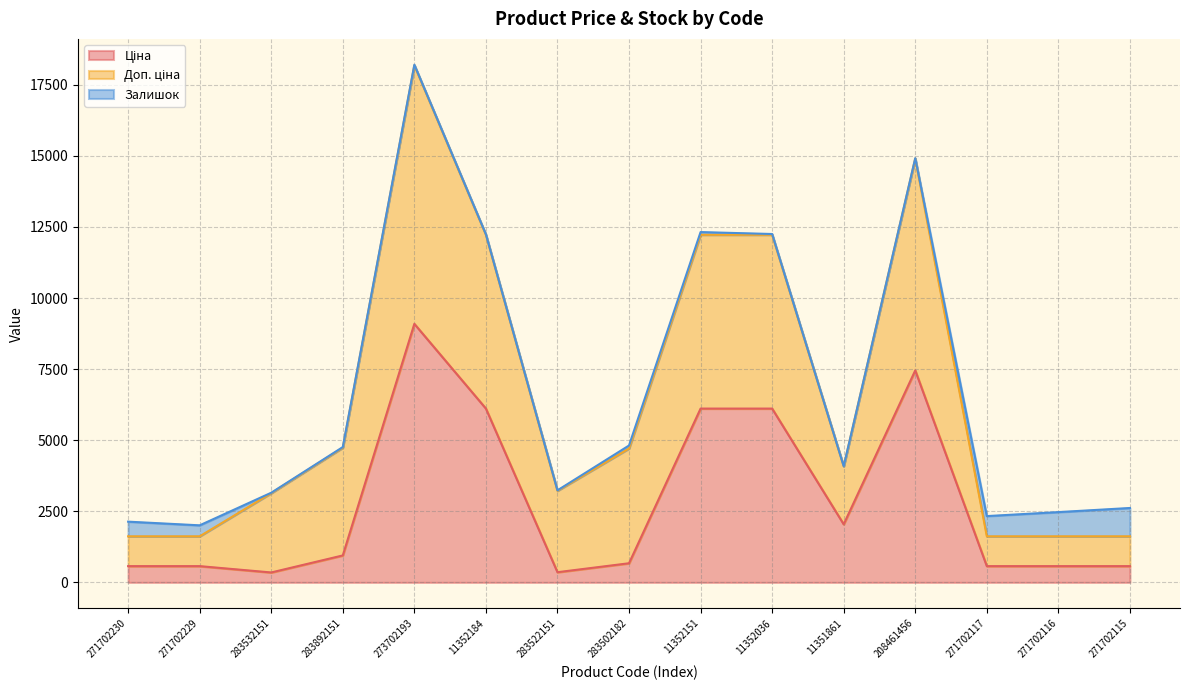

At which label is Ціна closest to 4720?

11352184